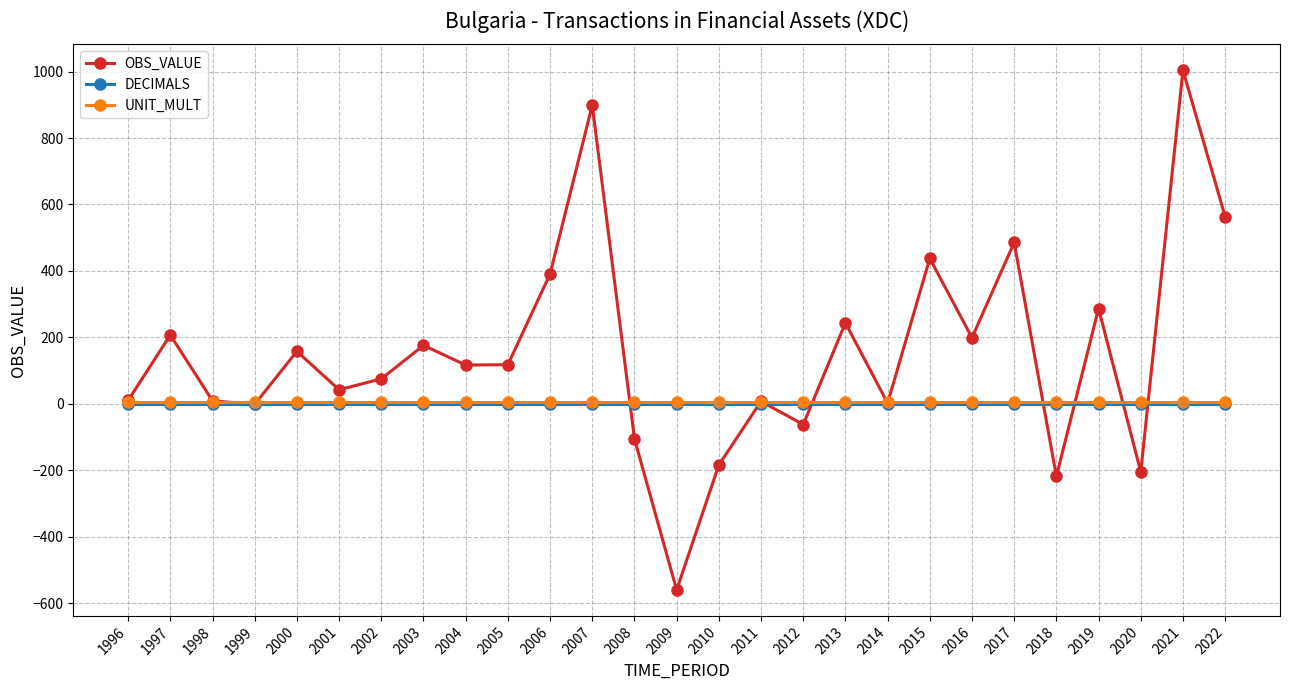

Does the chart have visible grid lines?

Yes